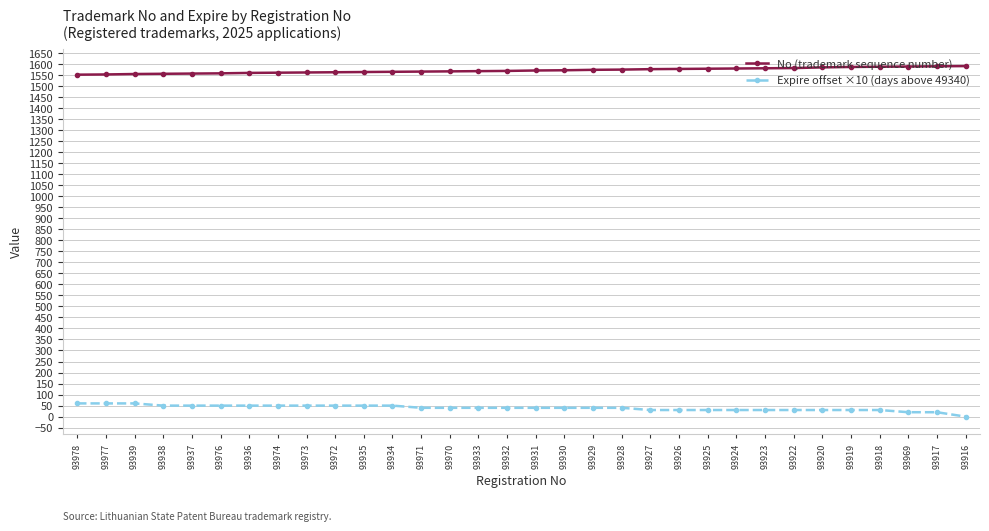

Is it true that Expire offset ×10 (days above 49340) equals 30 at 93927?

True